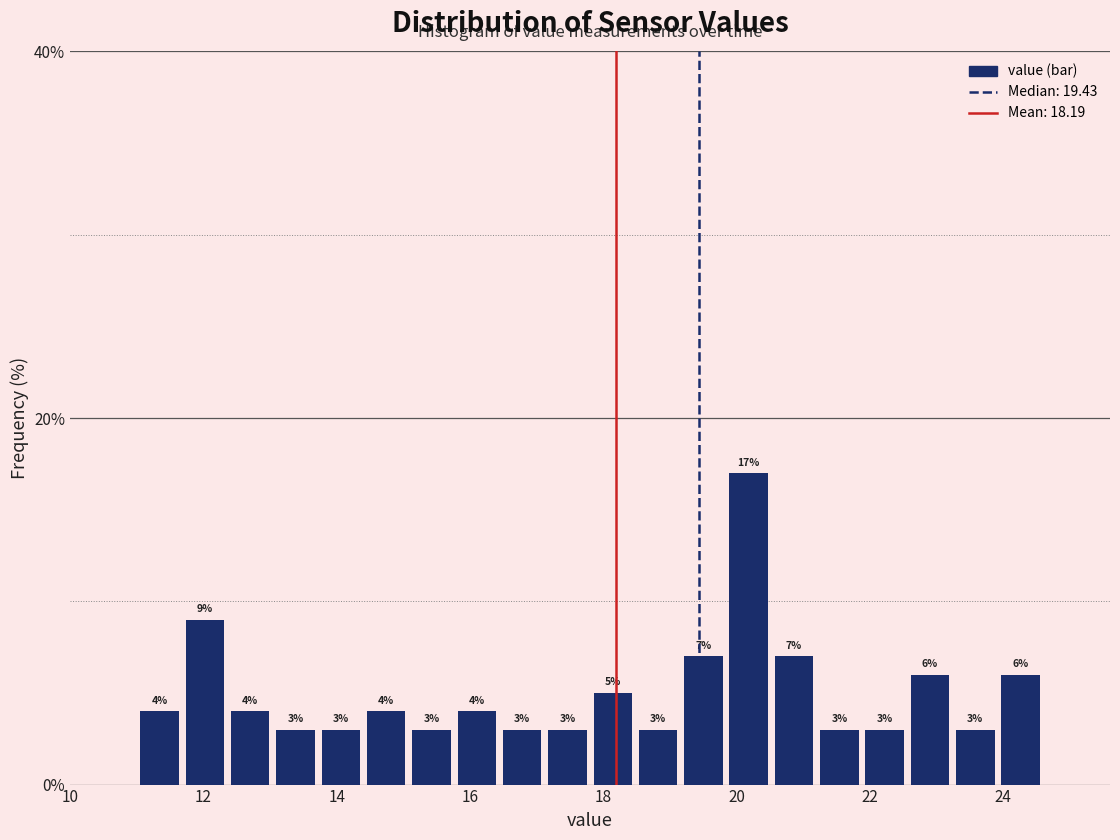

Around what value on the x-axis is the tallest bar? Give the approximate position of its centre, as read against the axis.

20.2